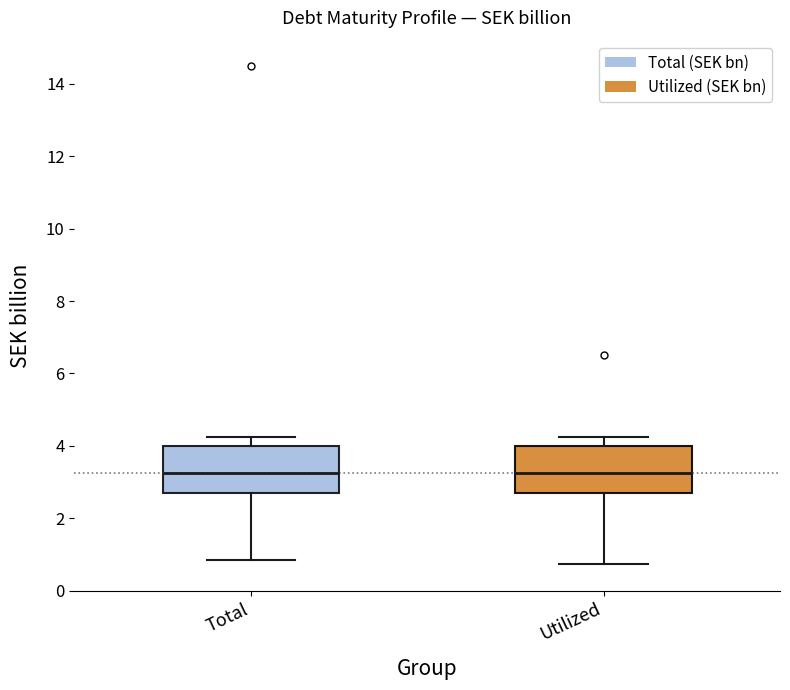

Where is the upper edge of the box for Total on the y-axis? The values are not printed on the chart, so give them approximately, as read against the axis.

4.0